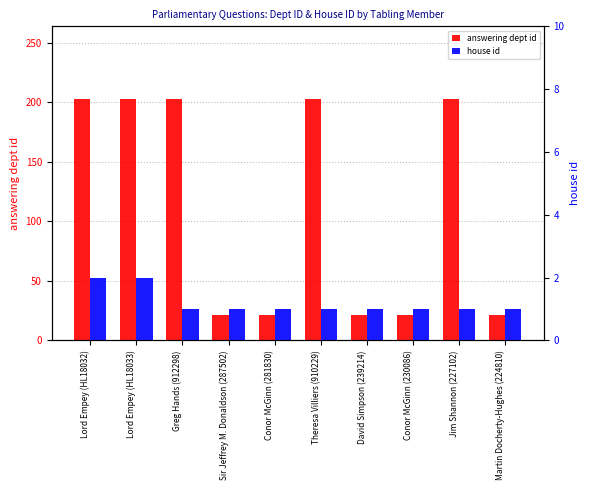

The value of house id at Greg Hands (912298) is 1. True or false?

False